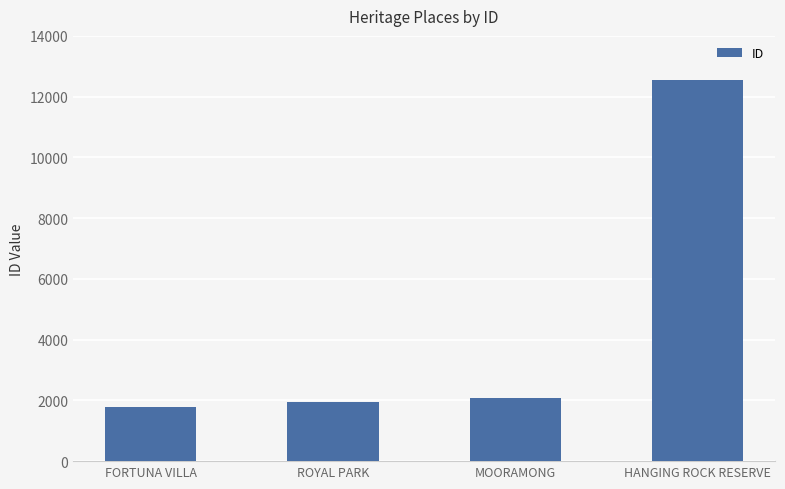

How many bars are there in total?

4